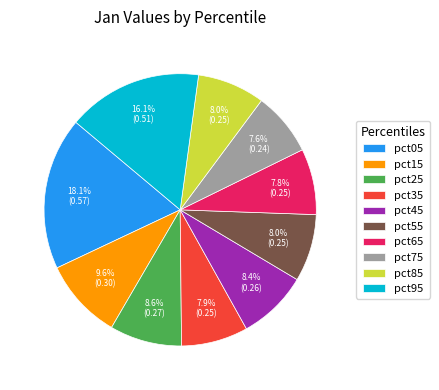

Is there a majority slice in this chart?

No